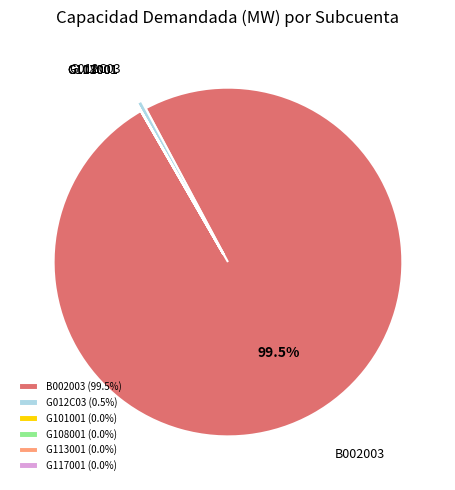

Does any single category account for the majority?

Yes